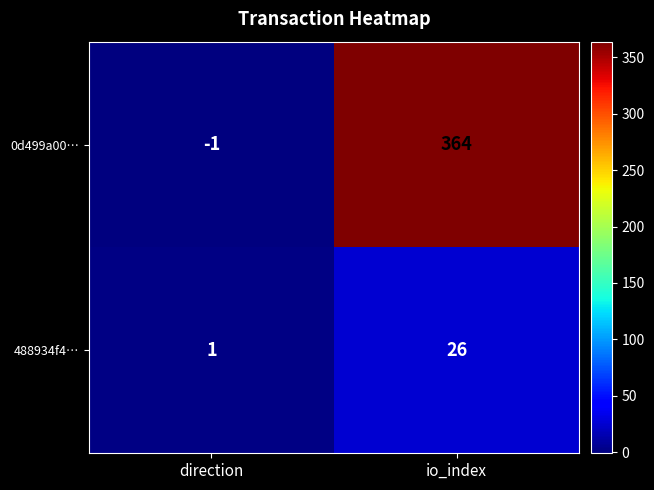

Which series has the widest spread of values?

0d499a00…